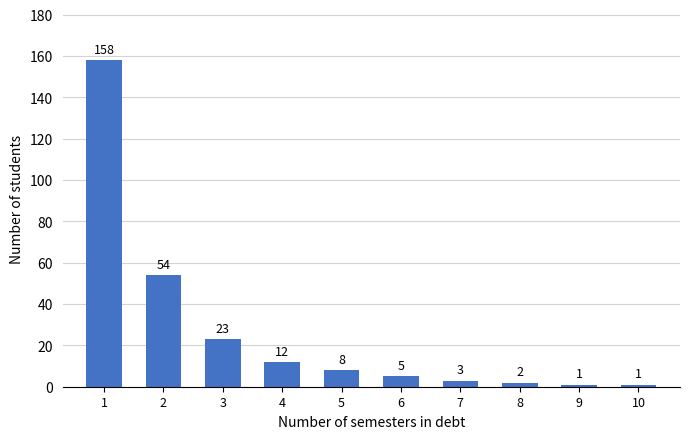

Reading right to left, list all the values displayed in this chart.

1	1	2	3	5	8	12	23	54	158